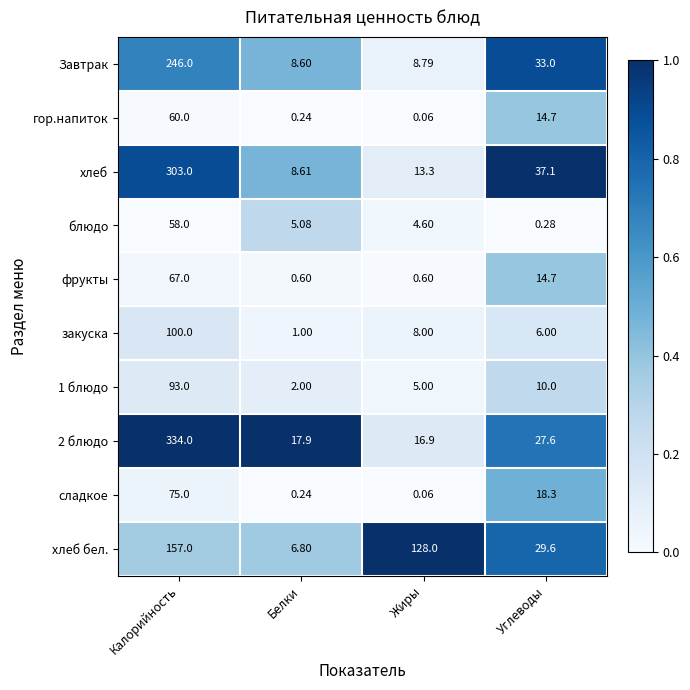

What is the maximum value shown in the chart?

334.0